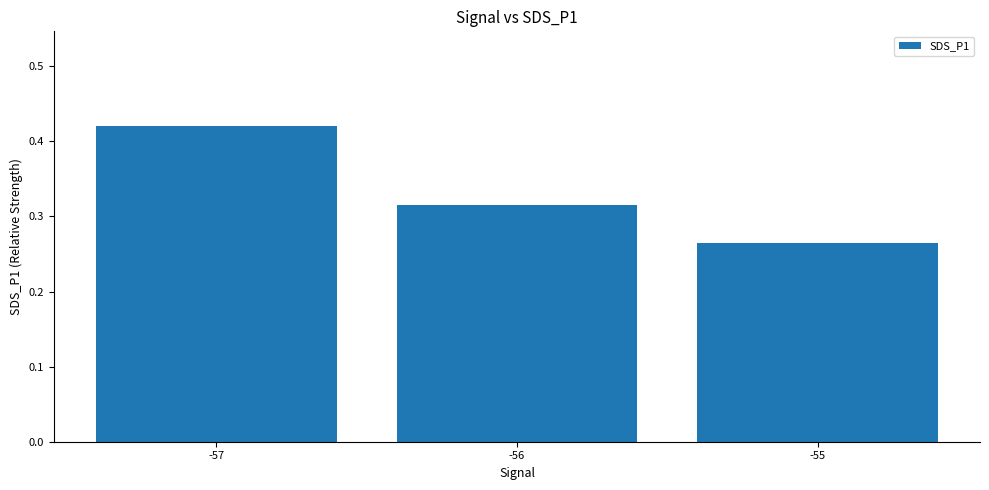

Where is the data nearest to the value 0?

-55